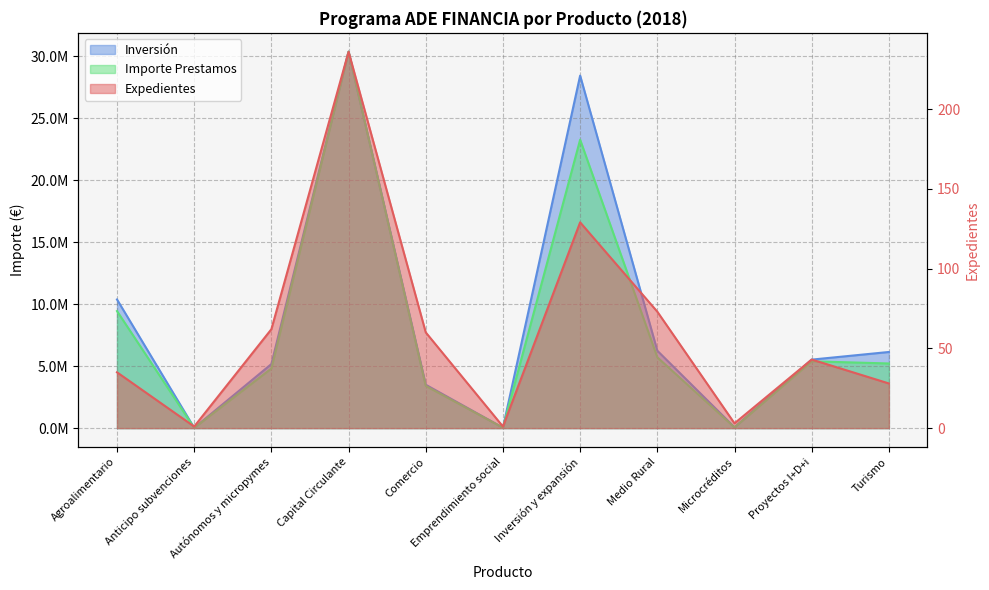

The Expedientes series shows 1 at Emprendimiento social. True or false?

True